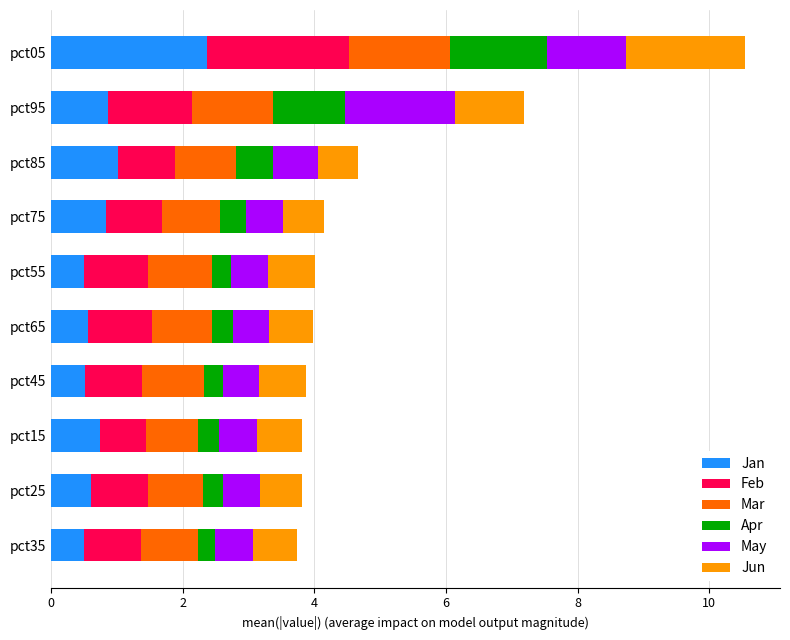

At which category is the sum across all series the highest?

pct05